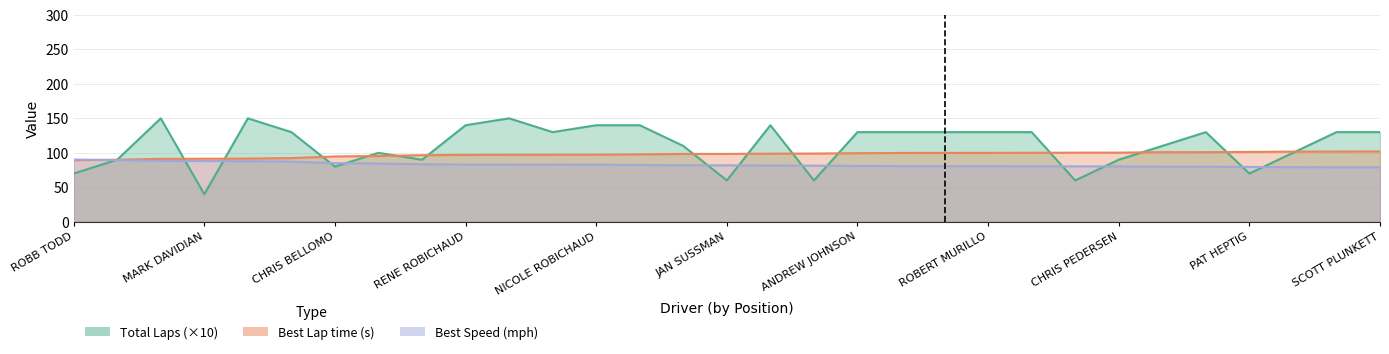

What are all the series names shown in the legend?

Total Laps, Best Lap time, Best Speed